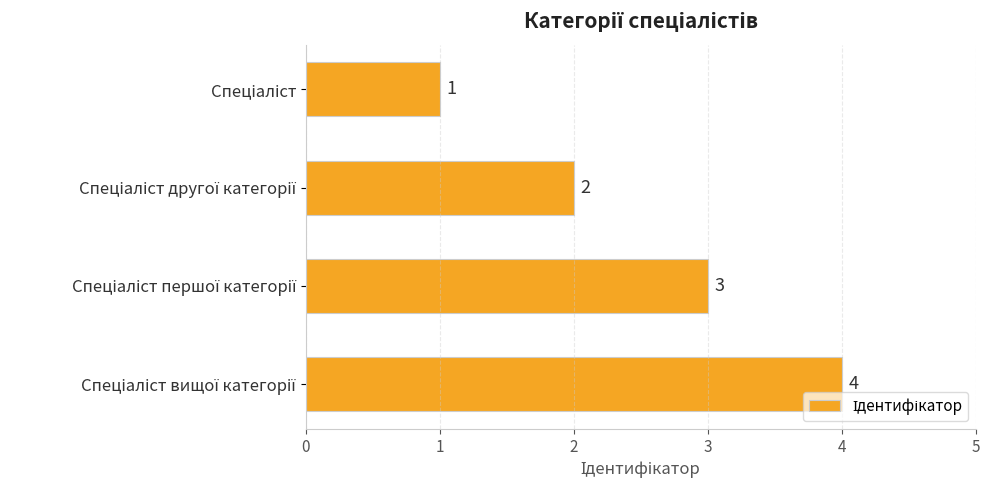

How many values are between 2 and 4?

3